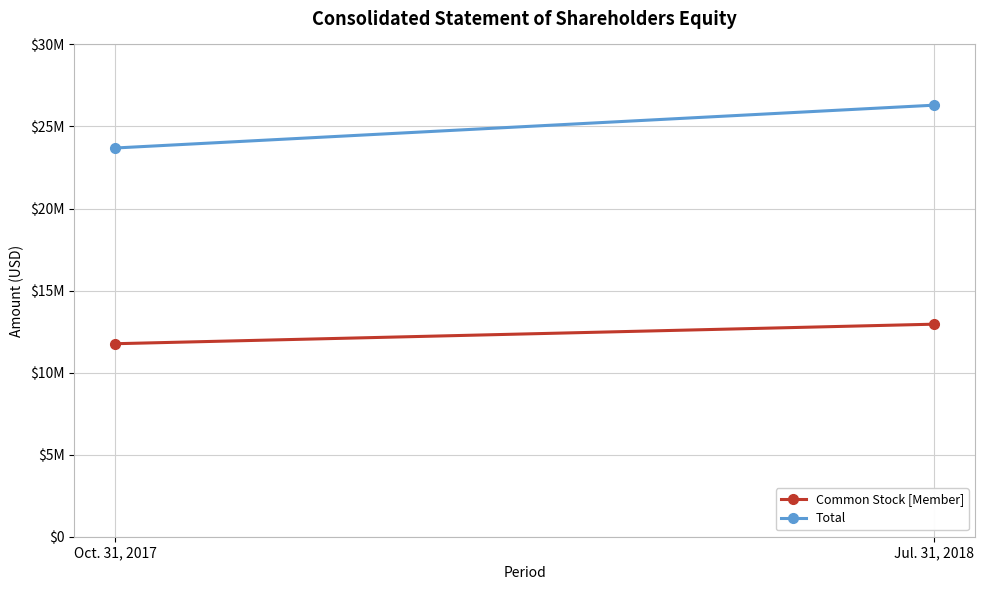

Reading left to right, transcribe all the data shown in this chart.

Common Stock [Member]: Oct. 31, 2017=11762021	Jul. 31, 2018=12952995
Total: Oct. 31, 2017=23689522	Jul. 31, 2018=26299532